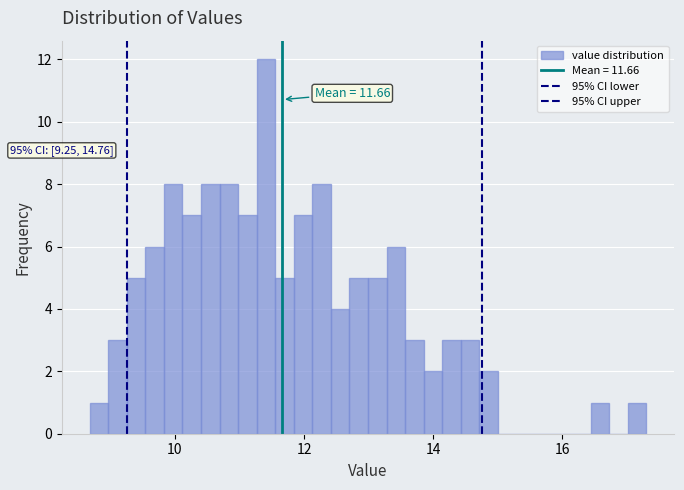

Read against the x-axis, roughly where is the centre of the tallest bar?

11.4